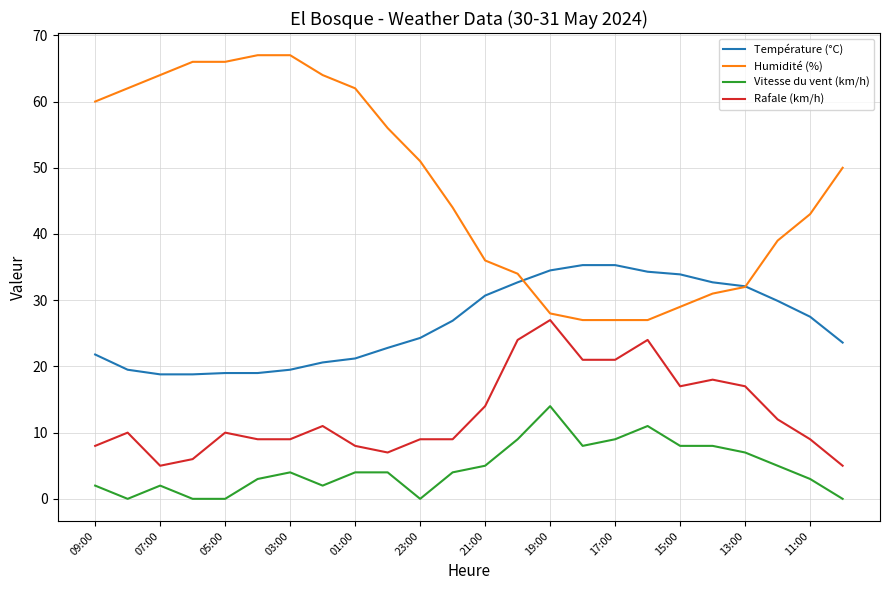

How many lines are shown in the chart?

4